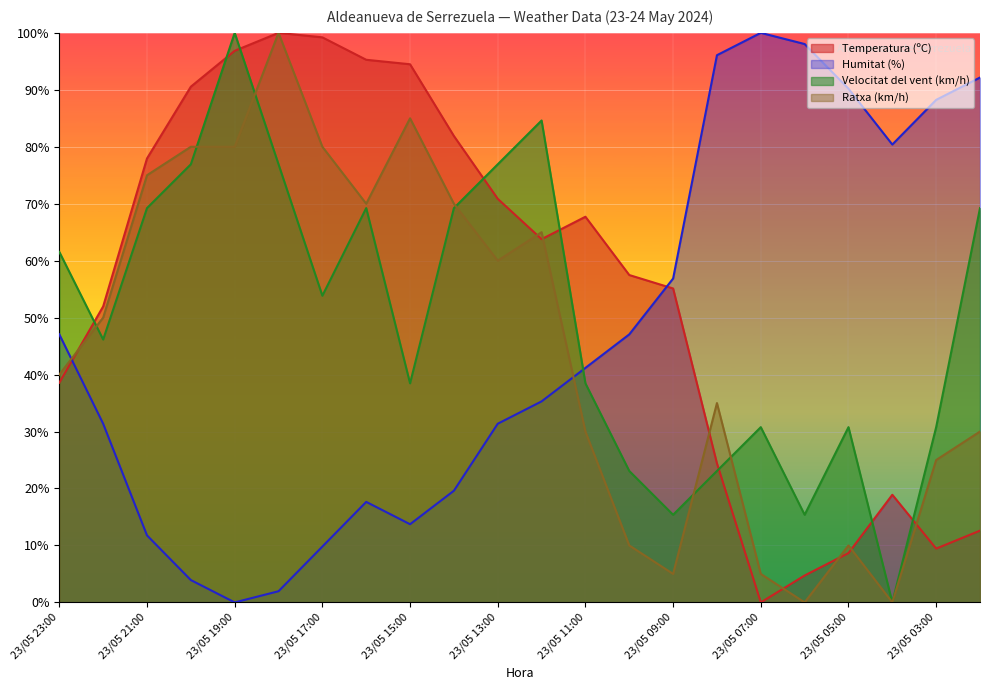

List the series in order of their peak value, lowest first.

Temperatura (ºC), Humitat (%), Velocitat del vent (km/h), Ratxa (km/h)